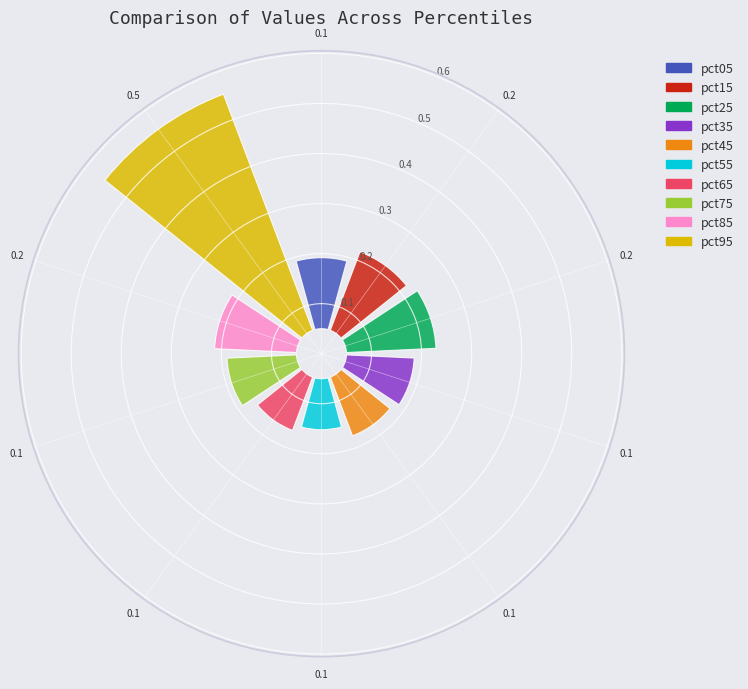

Is there a majority slice in this chart?

No